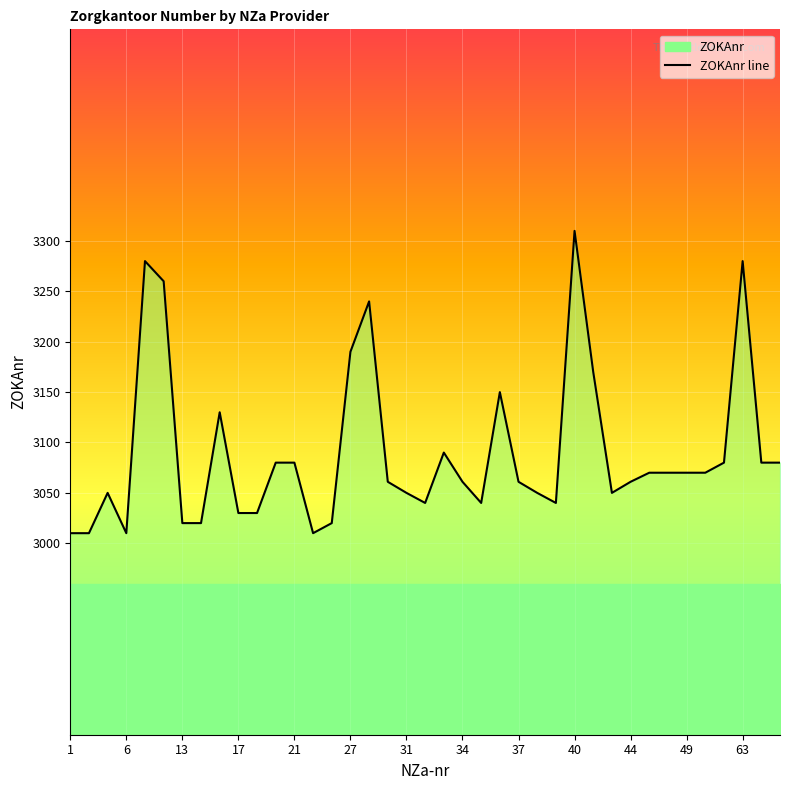

What is the maximum value for ZOKAnr line?

3310